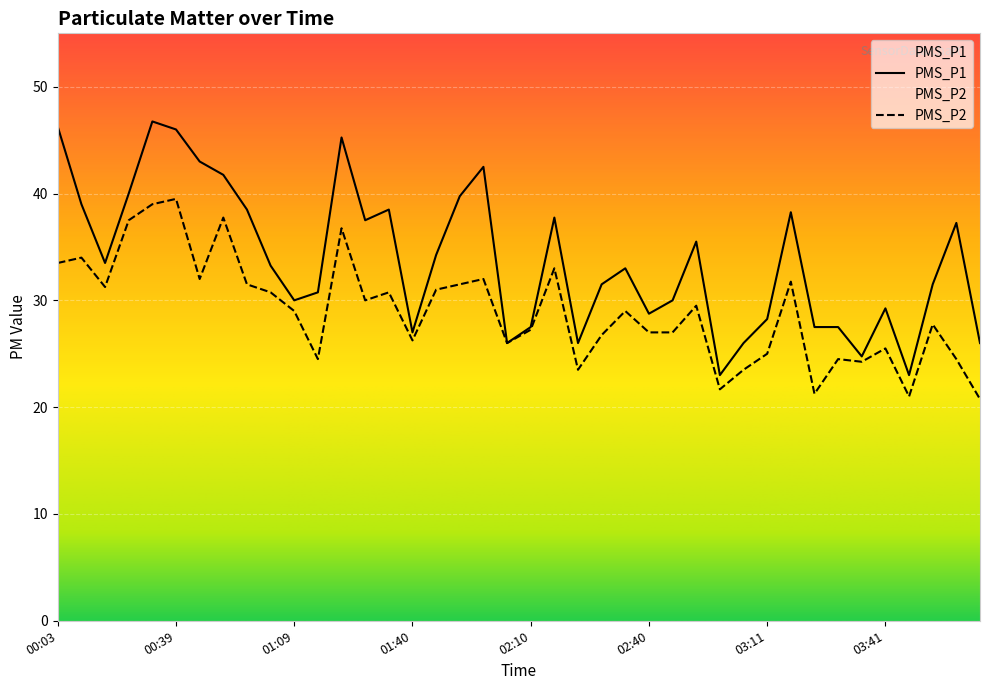

Which category has the lowest value in the PMS_P1 series?

02:59